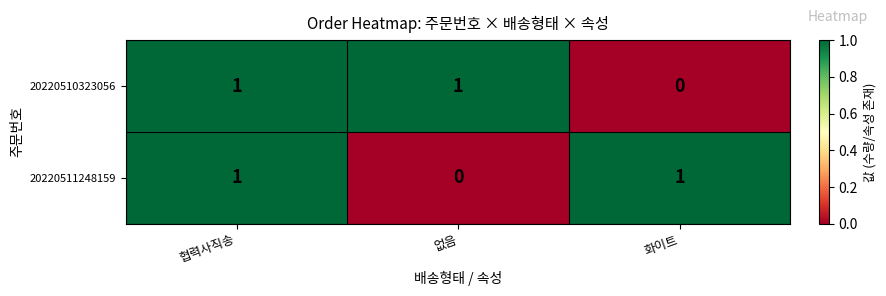

How many distinct data groups are displayed?

2